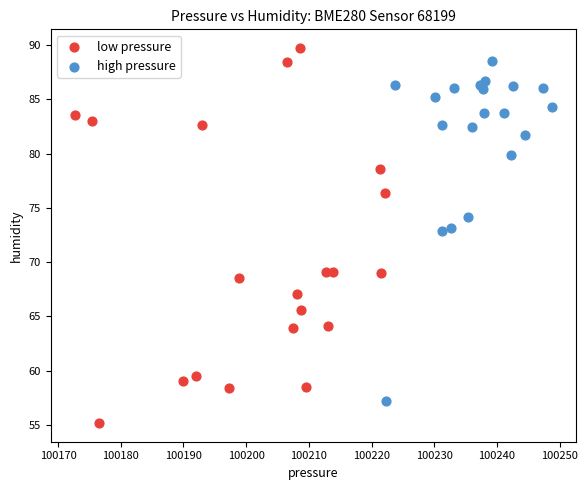

What are all the series names shown in the legend?

low pressure, high pressure